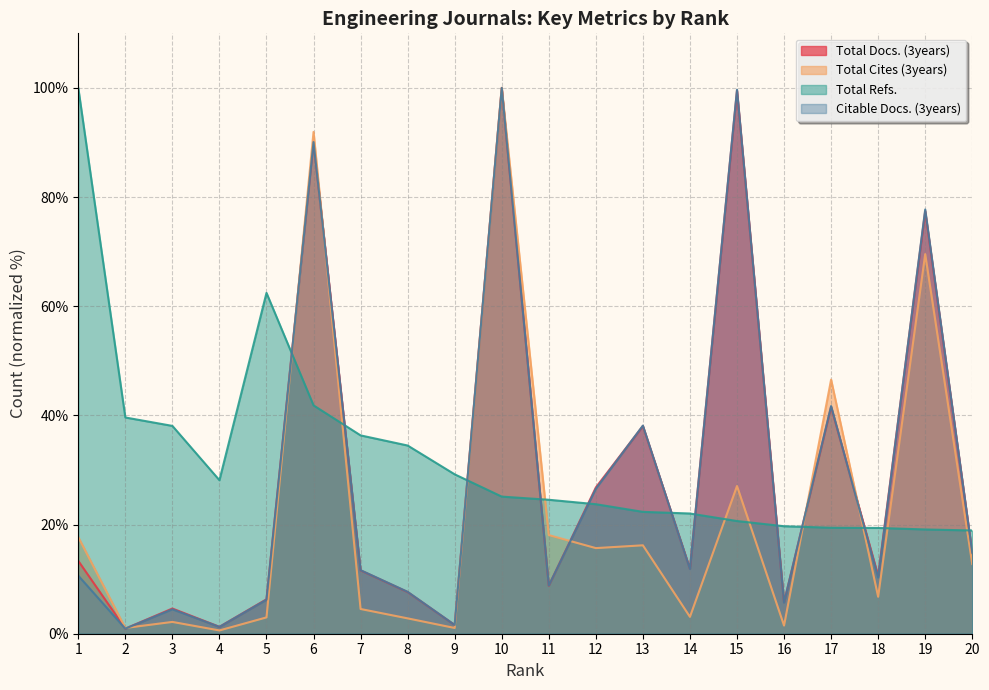

How many data points in Total Docs. (3years) are less than 11?

9